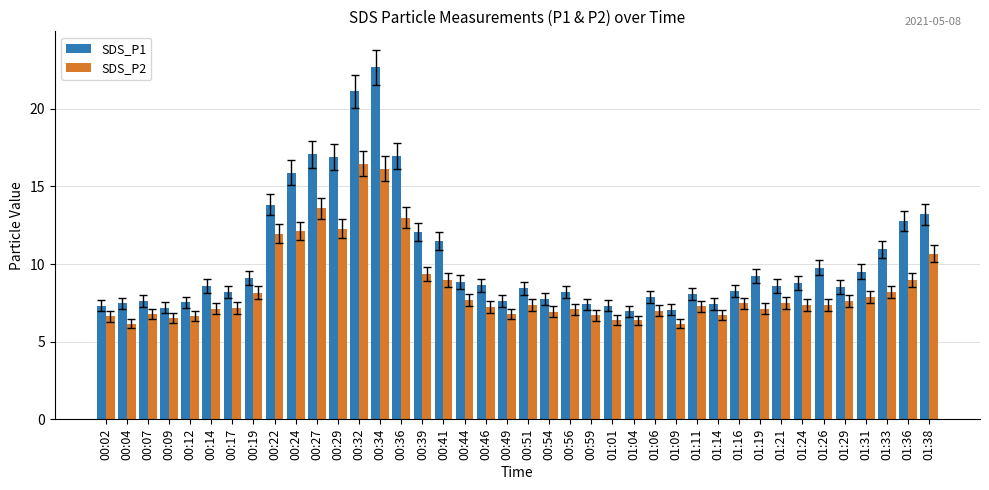

At 00:27, list the series in order from largest to smallest.

SDS_P1, SDS_P2